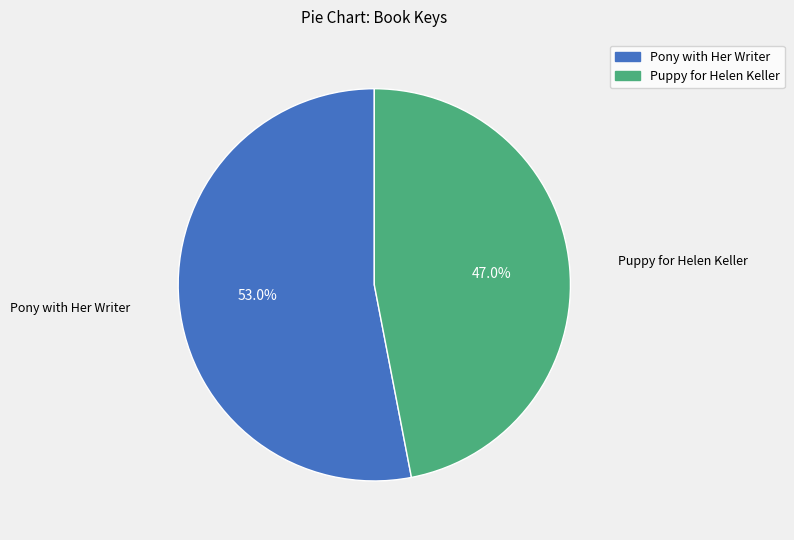

Is there any slice that represents more than half of the pie?

Yes